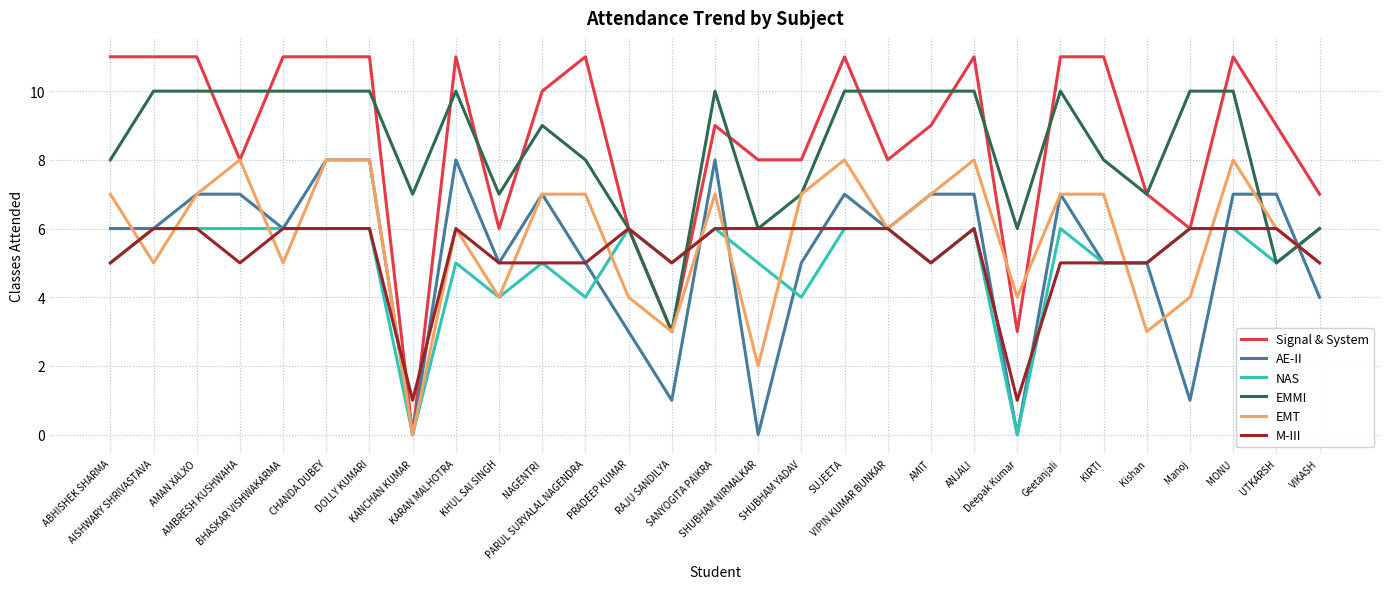

Which series ends up on top after the final intersection of EMT and NAS?

NAS